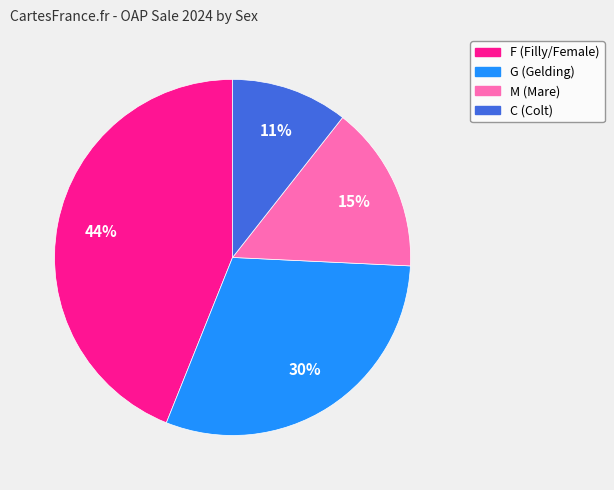

How many slices are in this pie chart?

4